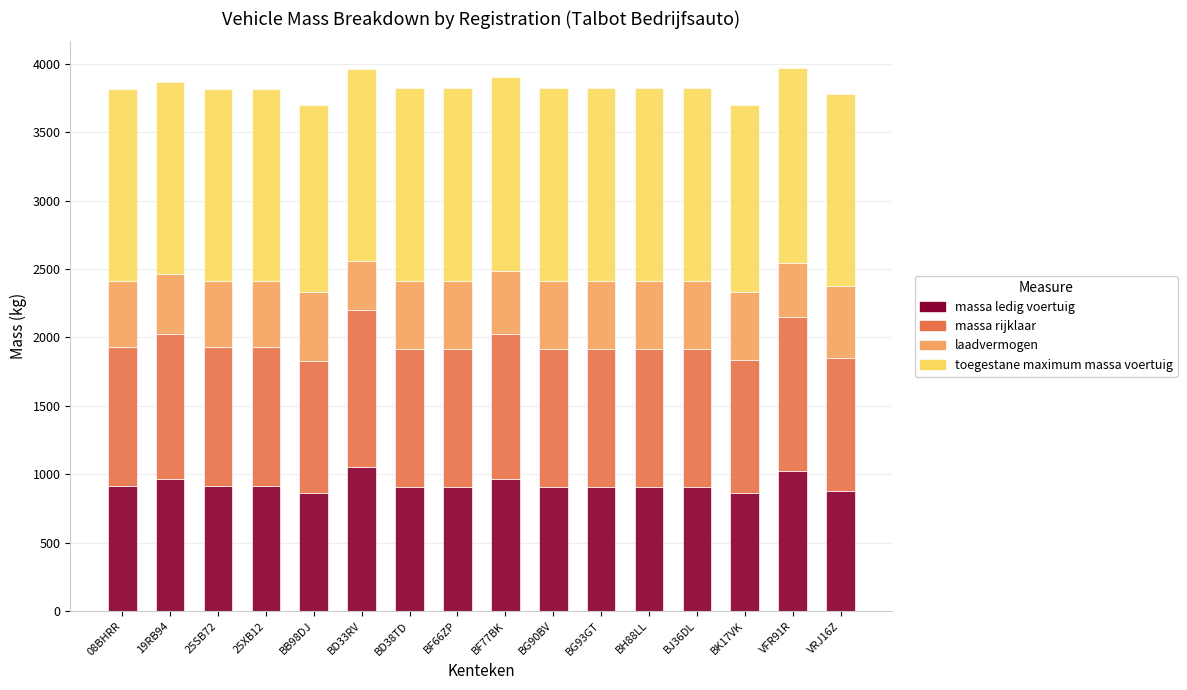

What is the total value across all series at BD33RV?

3964